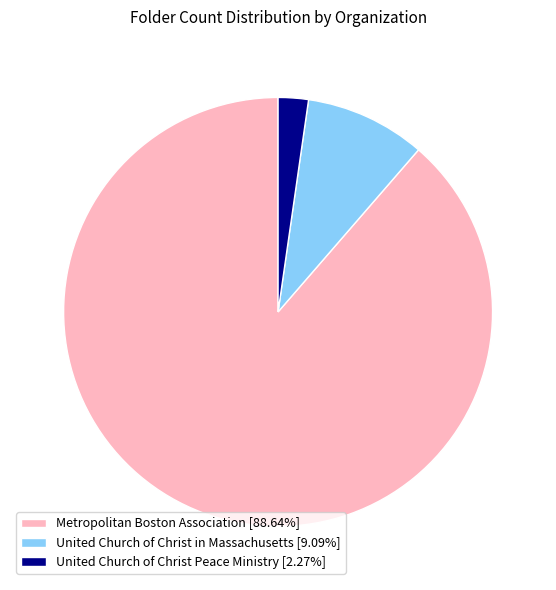

How many slices are in this pie chart?

3